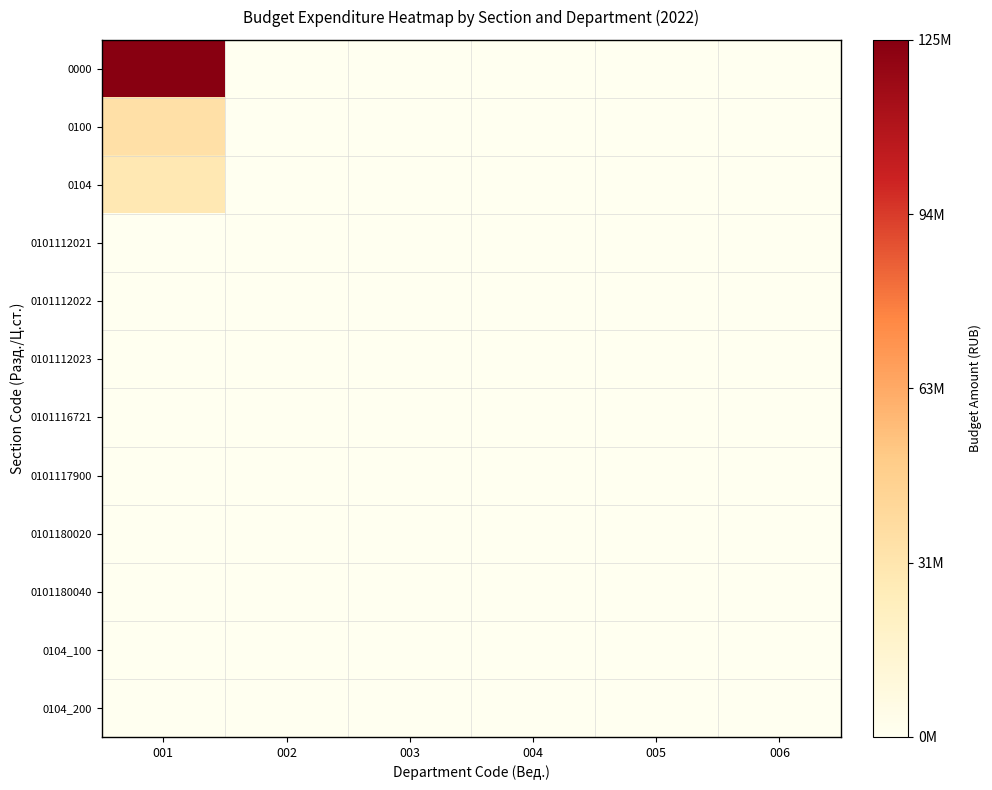

At 002, list the series in order from largest to smallest.

0000, 0100, 0104, 0101112021, 0101112022, 0101112023, 0101116721, 0101117900, 0101180020, 0101180040, 0104_100, 0104_200